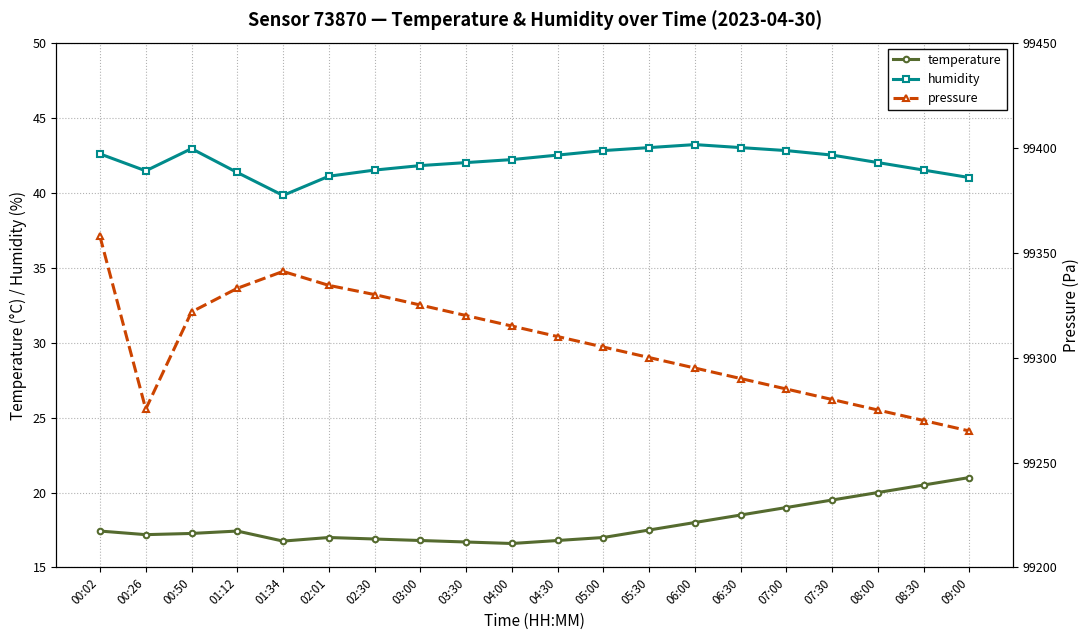

What is the lowest value of the temperature series?

16.6